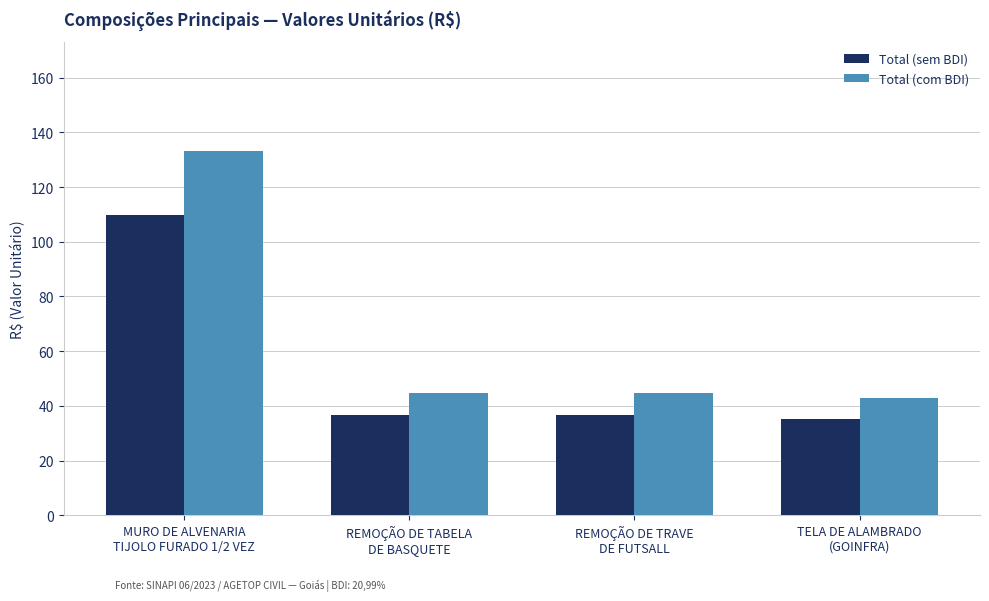

Rank the series by their maximum value, from lowest to highest.

Total (sem BDI), Total (com BDI)